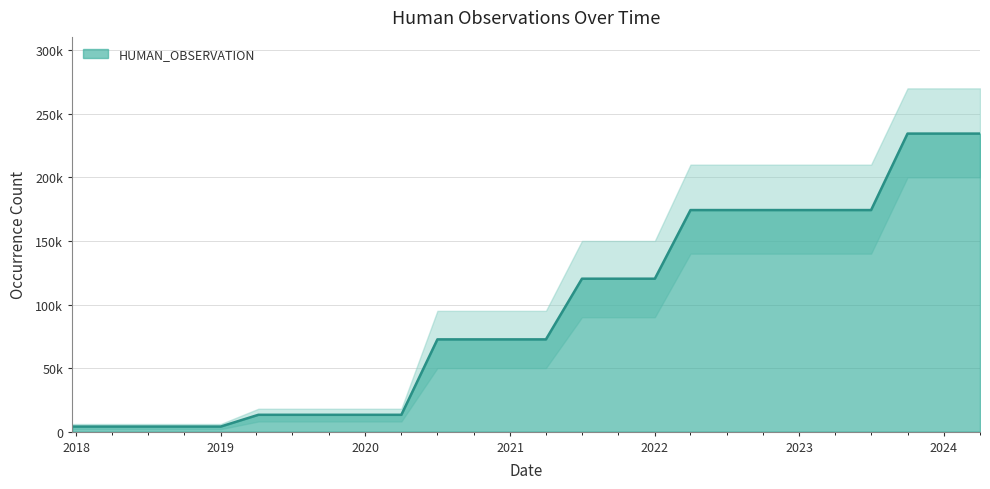

What is the value of the 3rd point from the left?

3997